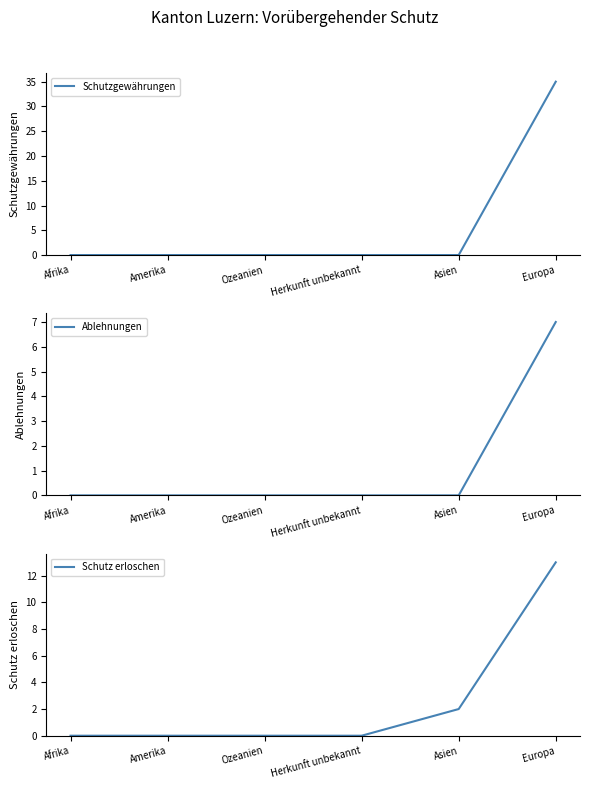

Reading left to right, list all the values displayed in this chart.

Schutzgewährungen: Afrika=0	Amerika=0	Ozeanien=0	Herkunft unbekannt=0	Asien=0	Europa=35
Ablehnungen: Afrika=0	Amerika=0	Ozeanien=0	Herkunft unbekannt=0	Asien=0	Europa=7
Schutz erloschen: Afrika=0	Amerika=0	Ozeanien=0	Herkunft unbekannt=0	Asien=2	Europa=13